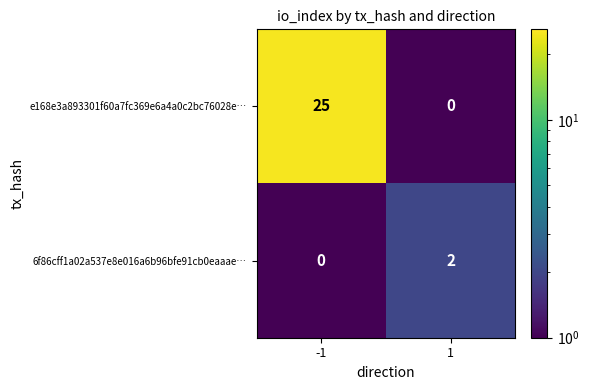

List the labels in order of 6f86cff1a02a537e8e016a6b96bfe91cb0eaaae… value, smallest first.

-1, 1